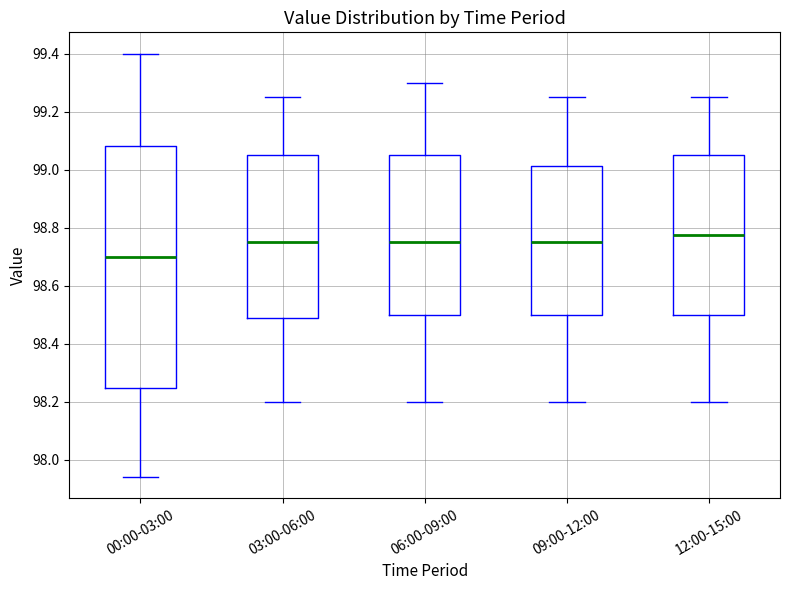

Where is the lower edge of the box for 09:00-12:00 on the y-axis? The values are not printed on the chart, so give them approximately, as read against the axis.

98.50